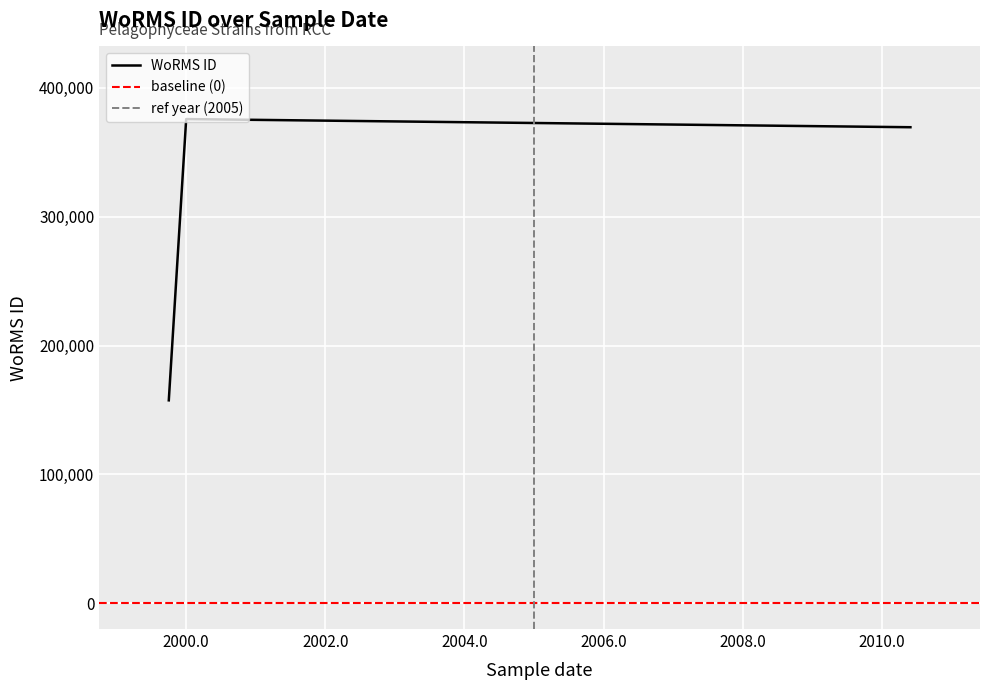

True or false: there are more than 2 points higher than both neighbors.

False